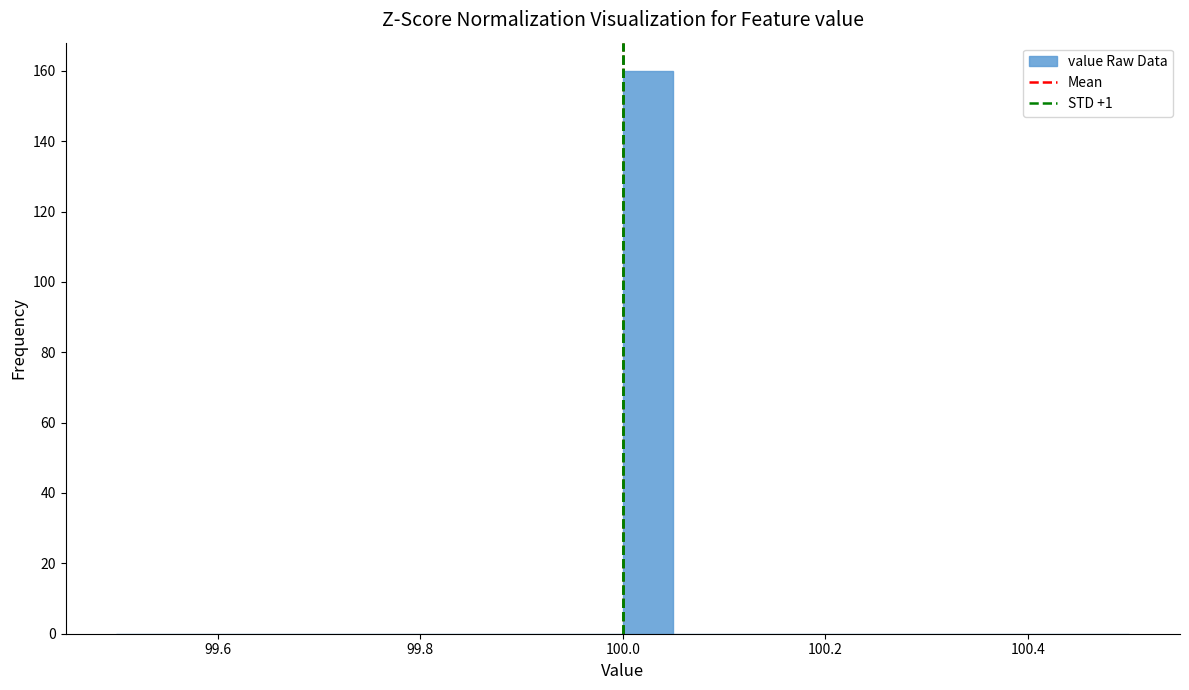

Around what value on the x-axis is the tallest bar? Give the approximate position of its centre, as read against the axis.

100.02